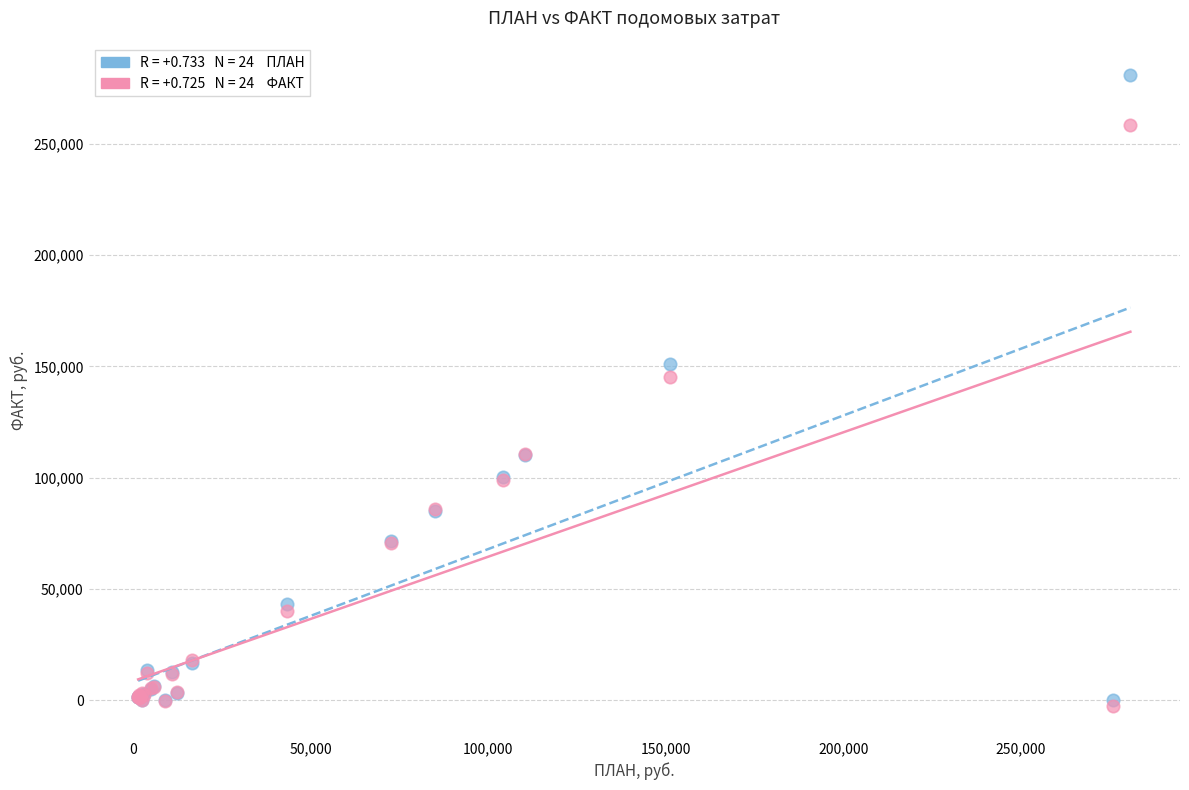

Across all series, what Y value is closest to 139097?

145191.6